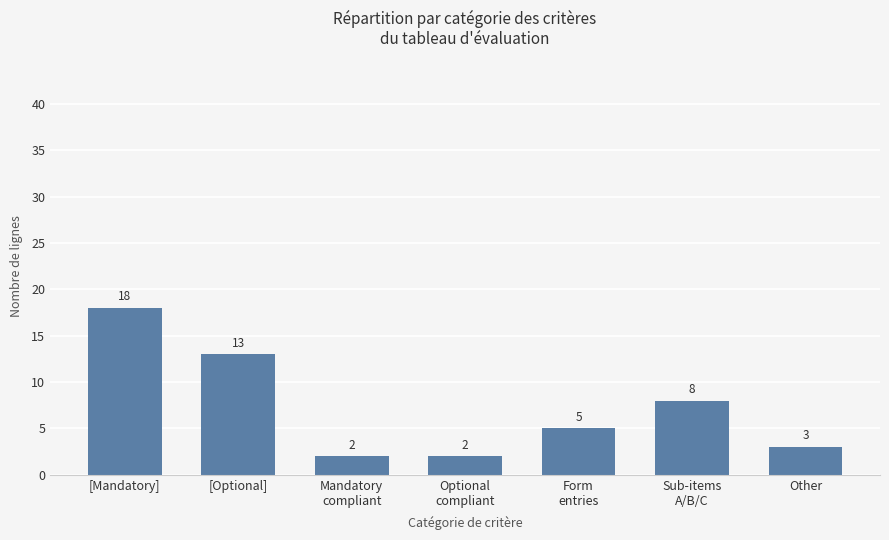

Reading right to left, extract all data points from this chart.

Other=3	Sub-items
A/B/C=8	Form
entries=5	Optional
compliant=2	Mandatory
compliant=2	[Optional]=13	[Mandatory]=18